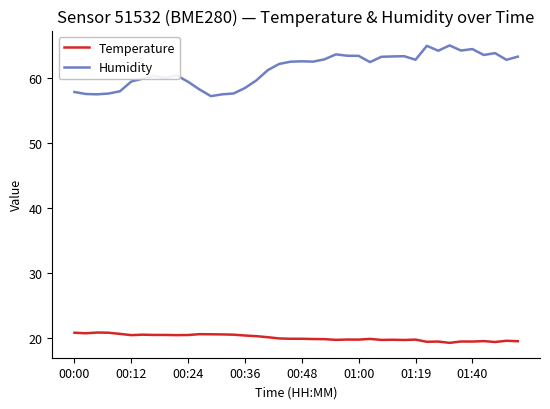

What is the greatest value displayed?

65.1